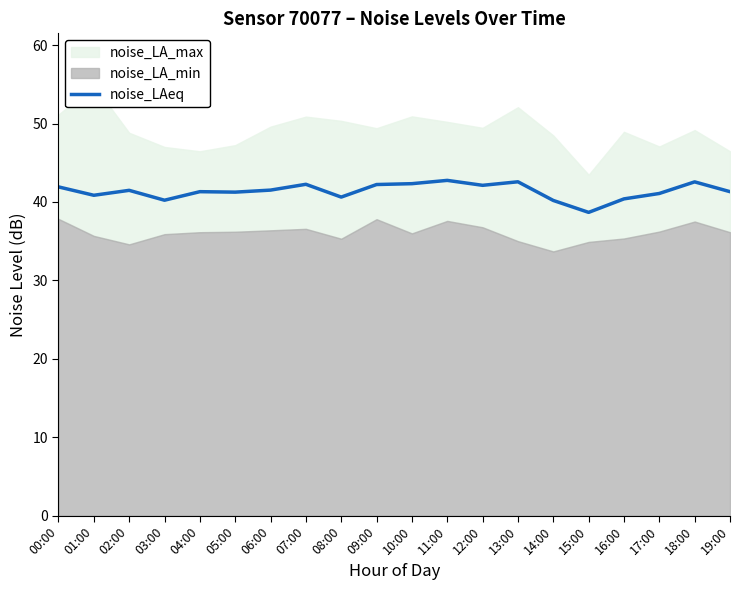

True or false: noise_LAeq has a value of 15.9 at 08:00.

False